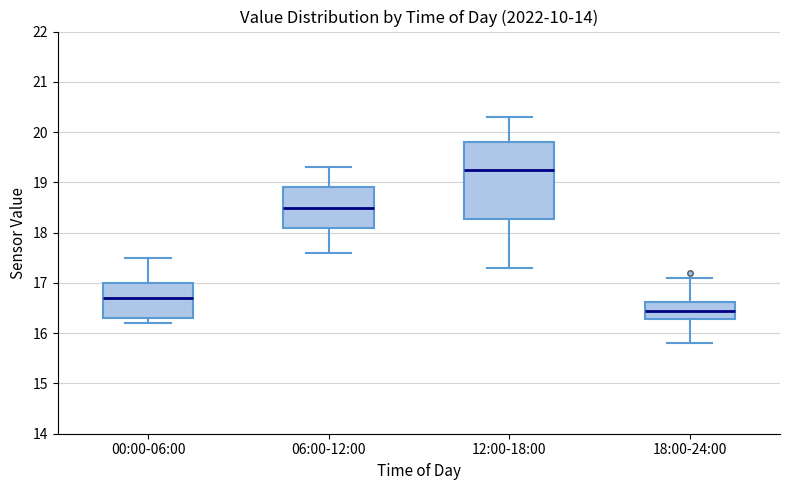

Where is the upper edge of the box for 18:00-24:00 on the y-axis? The values are not printed on the chart, so give them approximately, as read against the axis.

16.6